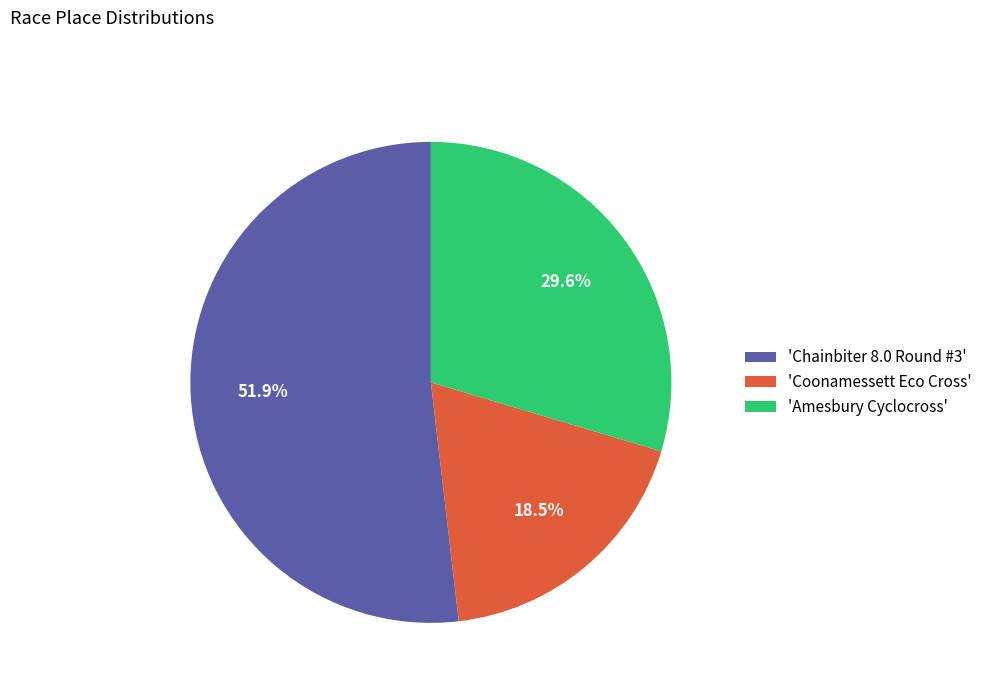

Does any single category account for the majority?

Yes